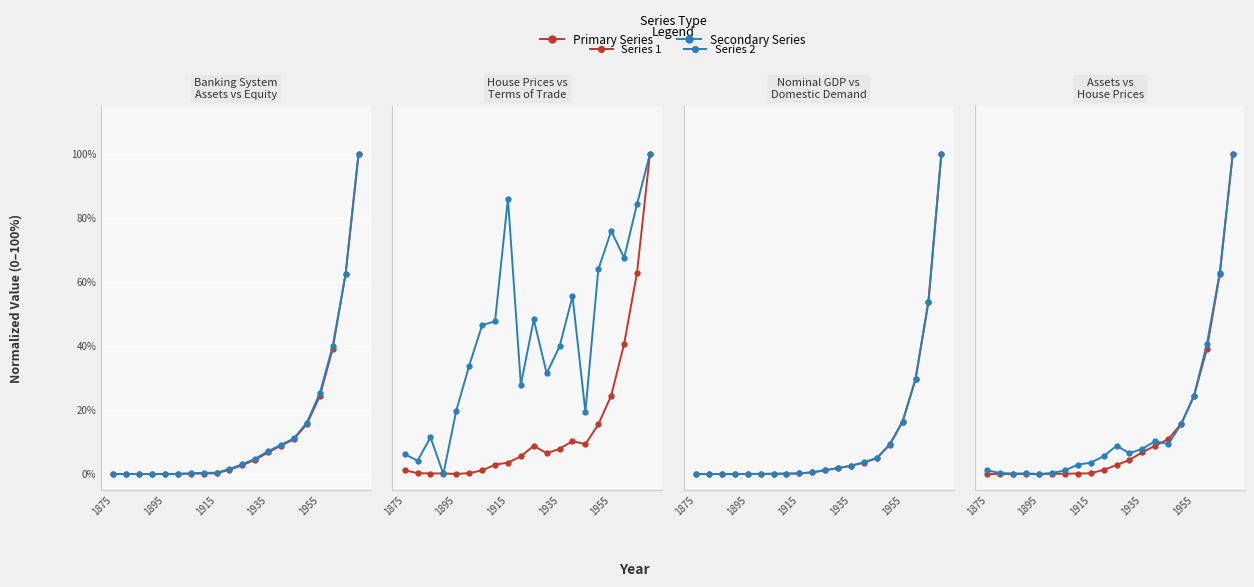

At how many categories does at least one series exceed 0?

20